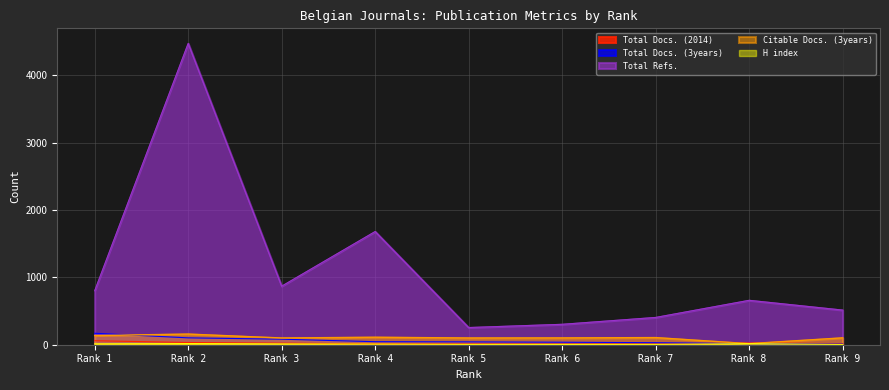

How many data points in Total Refs. are above 659?

4